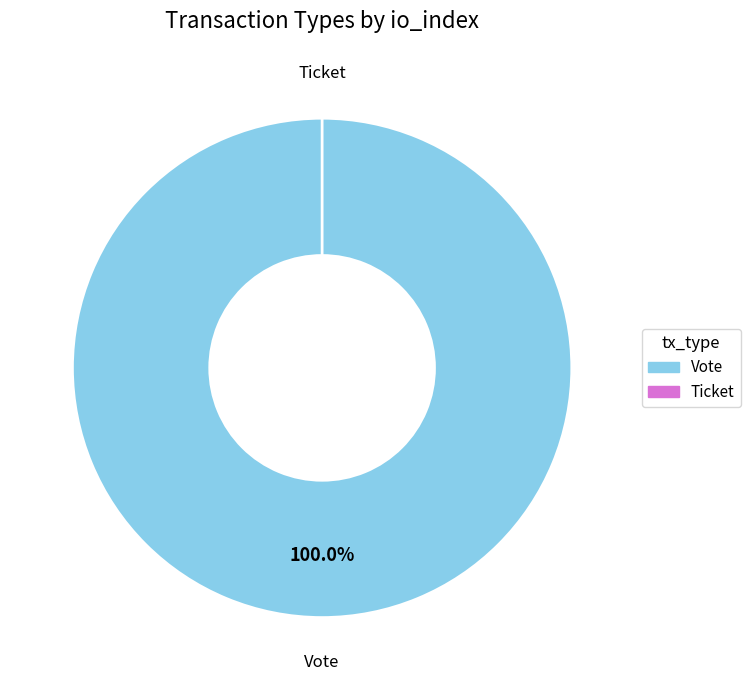

What is the total percentage of Vote and Ticket?

100.0%